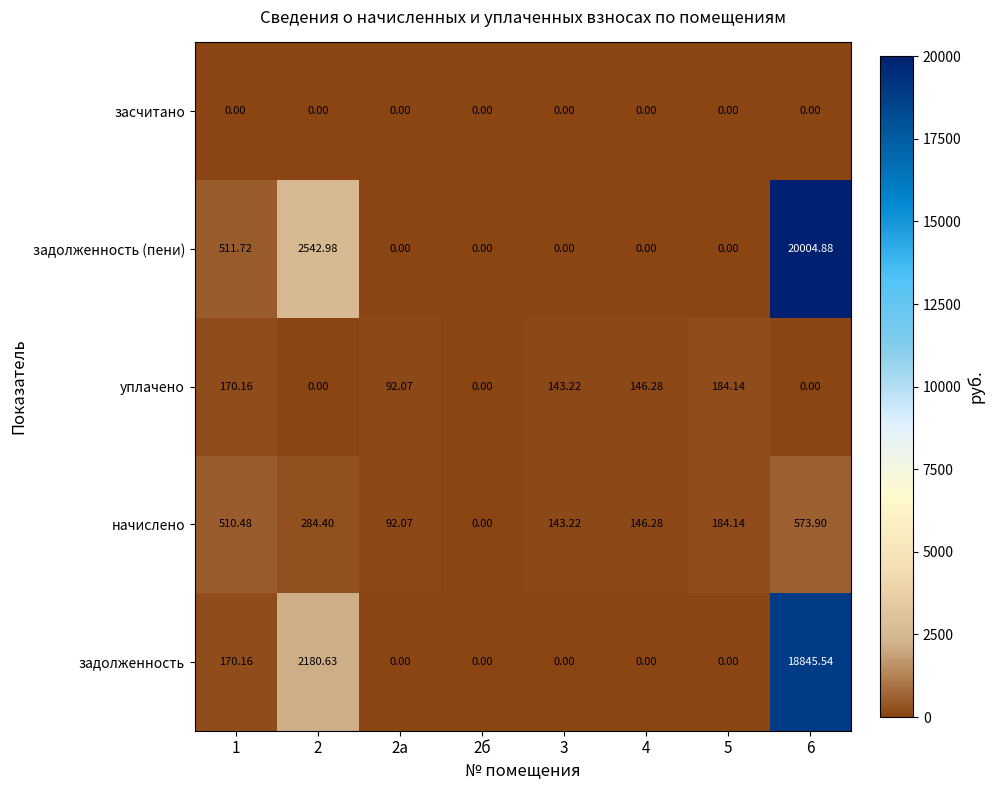

Between 1 and 5, which series saw the biggest shift?

задолженность (пени)